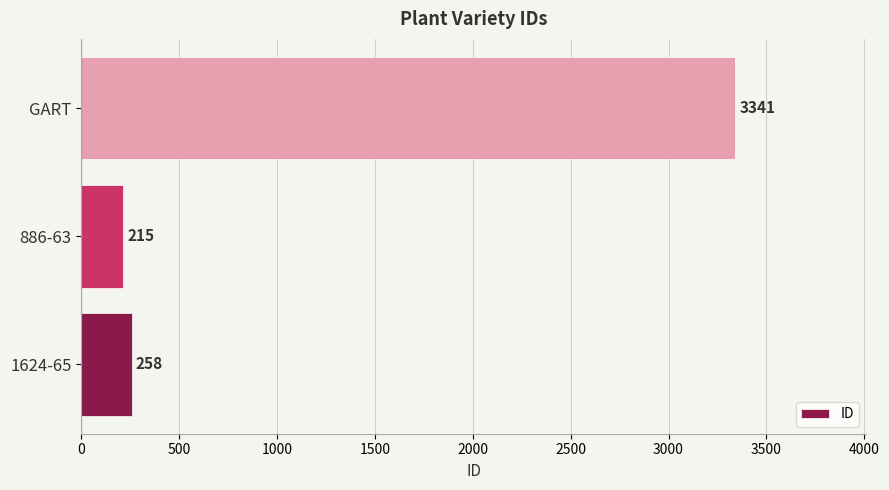

What is the average value?

1271